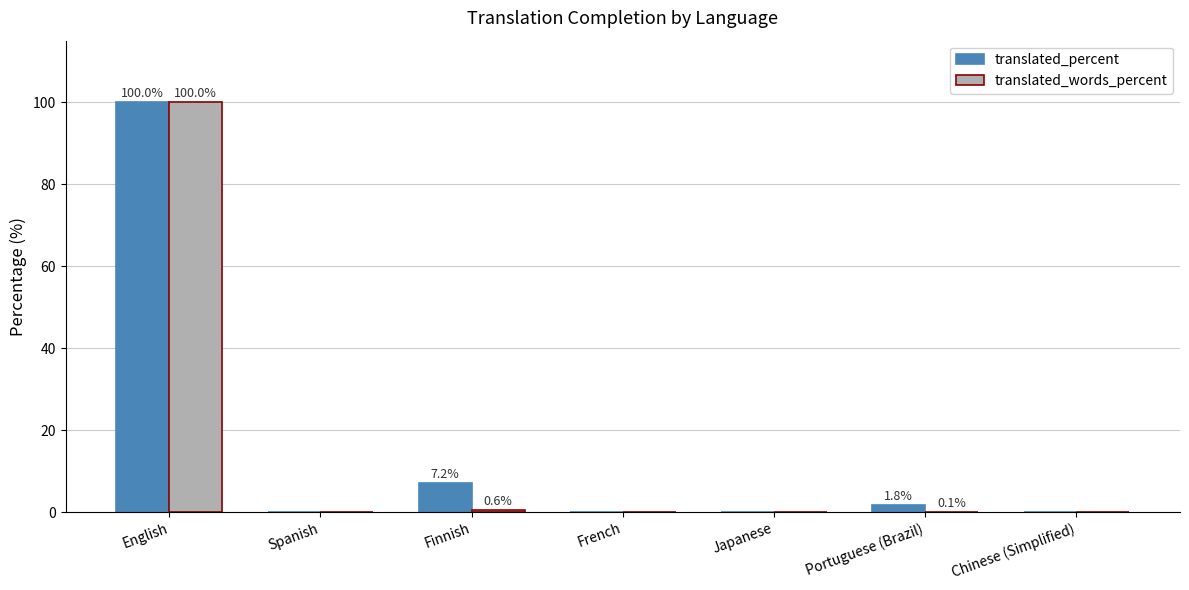

Is the value of translated_words_percent at English greater than the value of translated_percent at French?

Yes